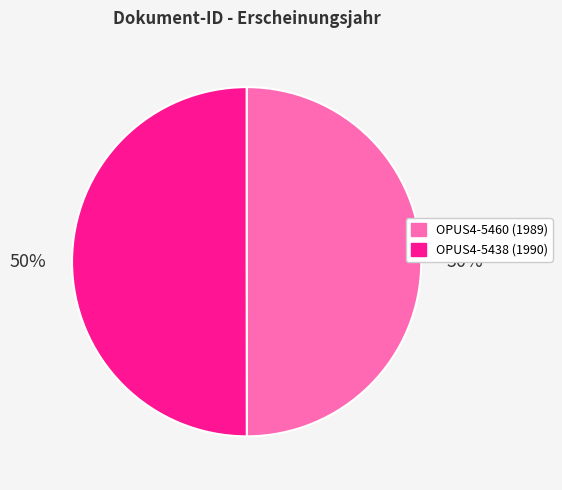

Is the sum of OPUS4-5460 and OPUS4-5438 greater than half?

Yes